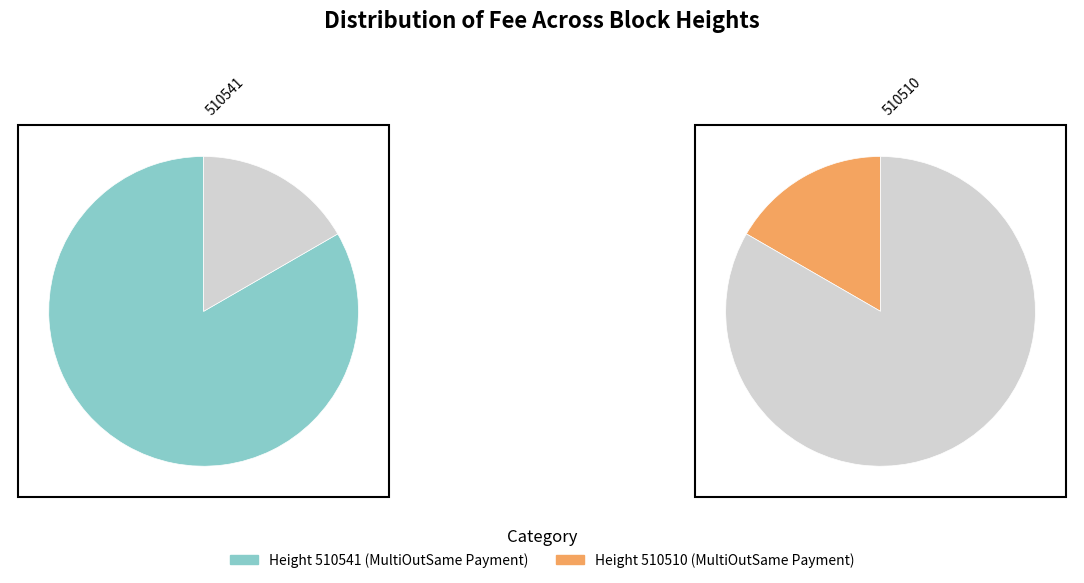

What is the change in value from 510541 to 510510?

-0.6